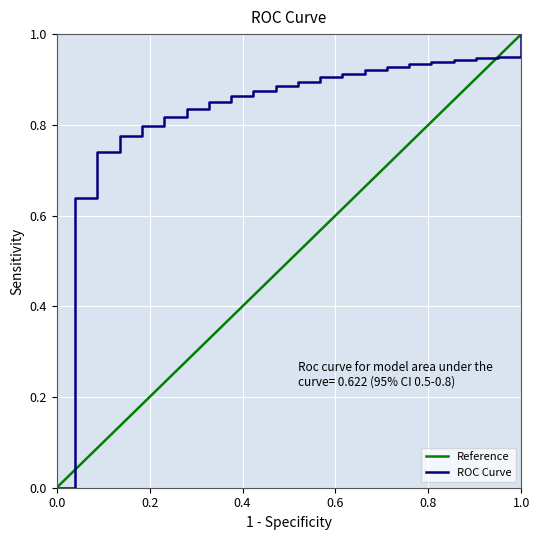

What is the average value of the Reference series?

0.5